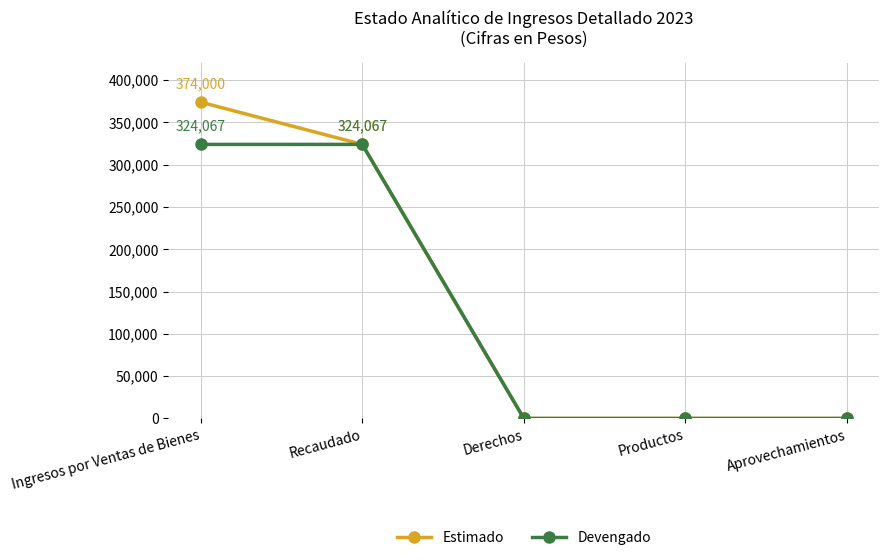

What is the label of the 2nd point from the left?

Recaudado